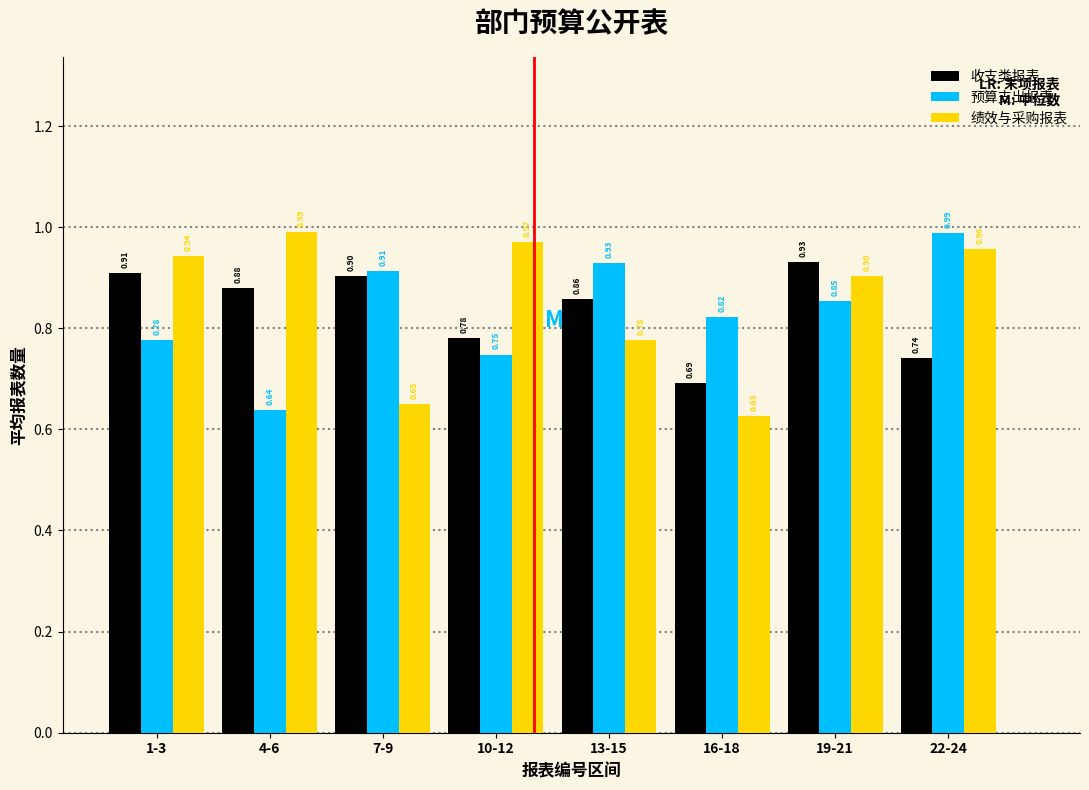

Which series changed the most between 4-6 and 10-12?

预算支出报表